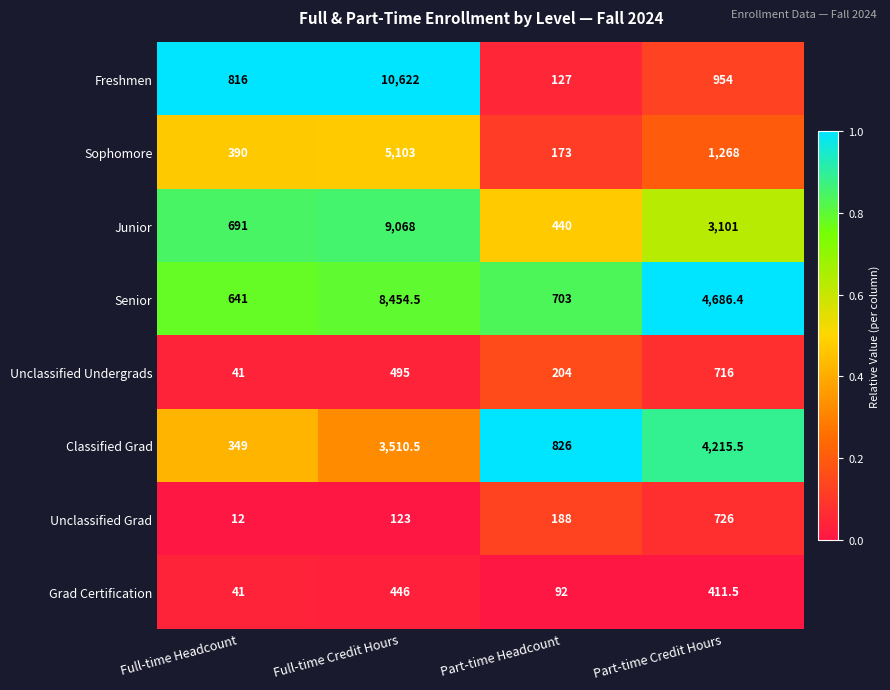

The Grad Certification series shows 446.0 at Full-time Credit Hours. True or false?

True